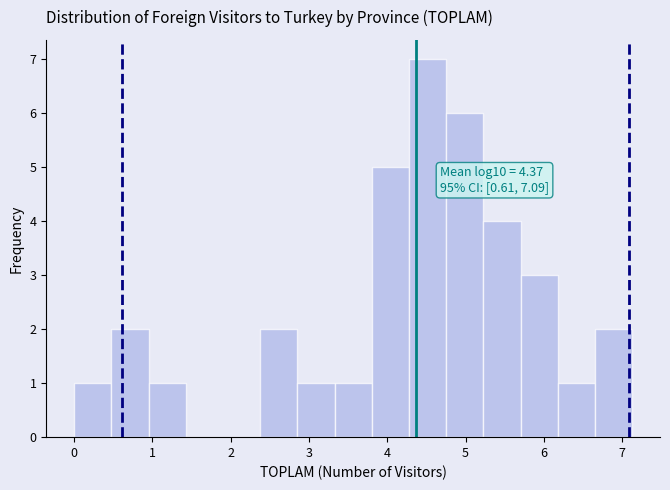

Which range on the x-axis has the tallest bar?

4.3 to 4.8